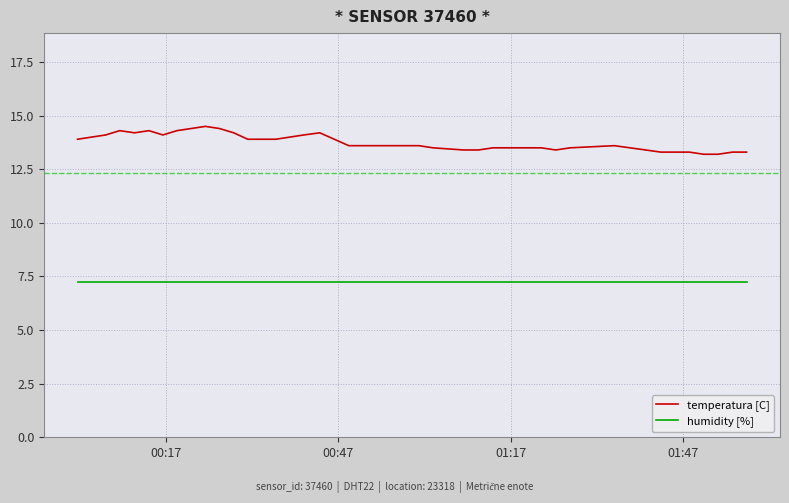

What is the average value of the temperatura [C] series?

13.8